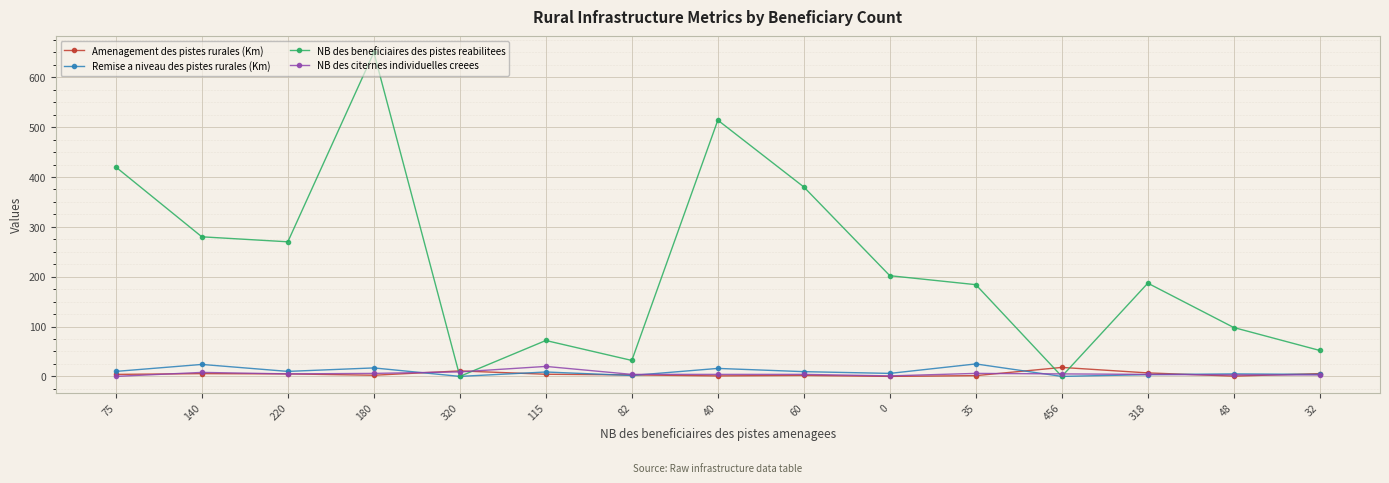

The value of NB des beneficiaires des pistes reabilitees at 220 is 270.0. True or false?

True